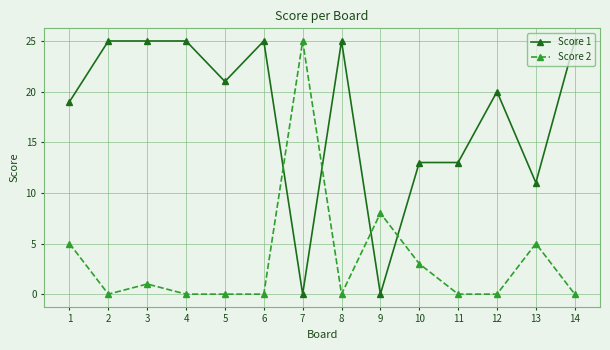

How many lines are shown in the chart?

2